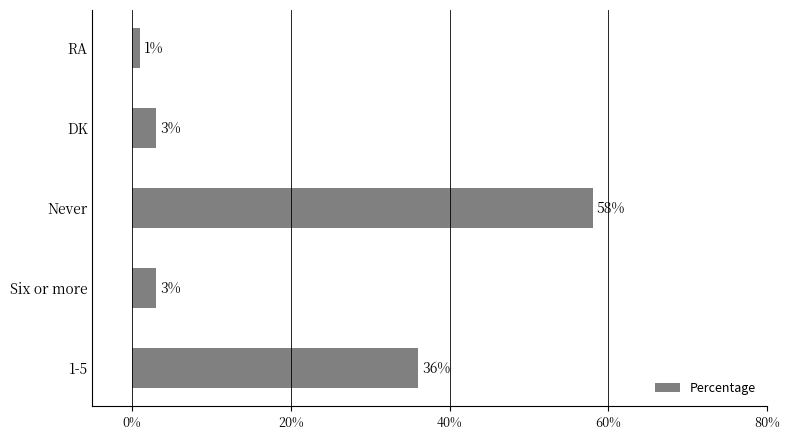

True or false: the data shows 3 at Six or more.

True